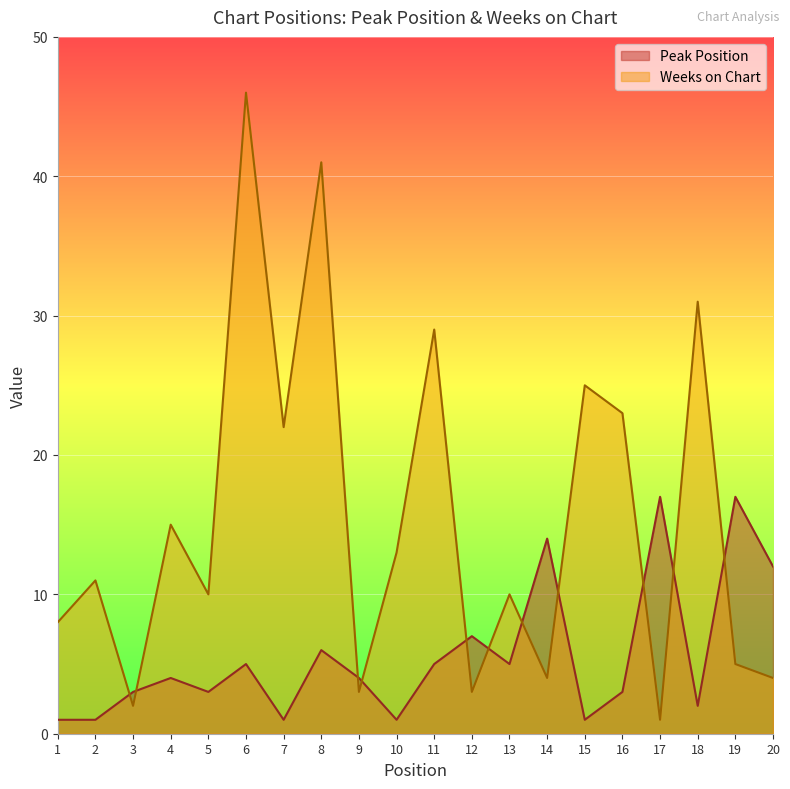

The Peak Position series shows 2 at 18. True or false?

True